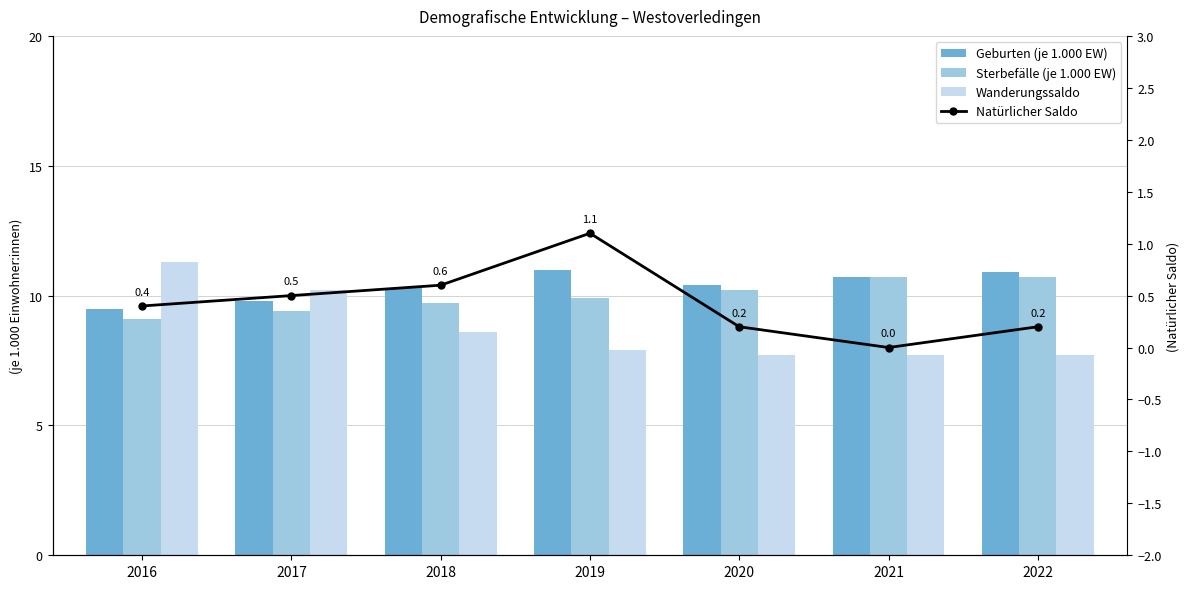

What is the value of the Wanderungssaldo bar at the 6th from the left?

7.7